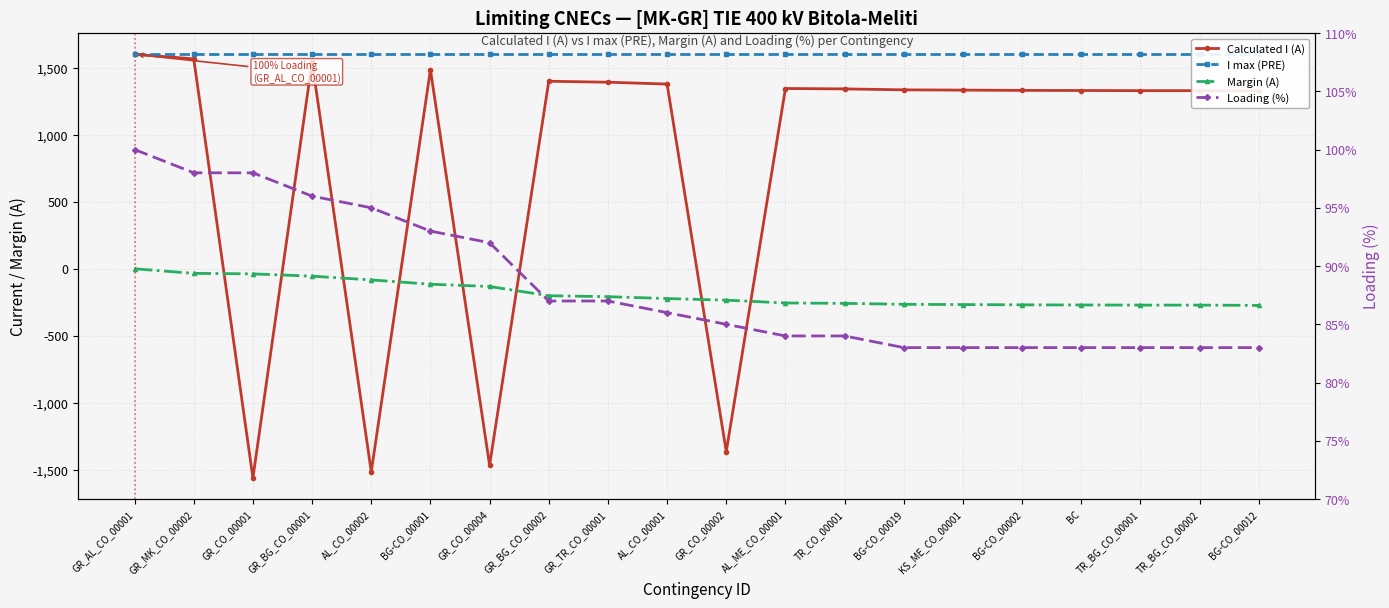

What is the label of the 18th point from the left?

TR_BG_CO_00001